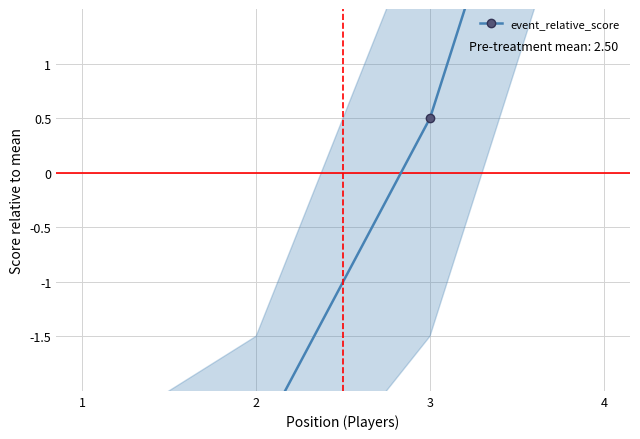

Rank the categories by value from lowest to highest.

1, 2, 3, 4